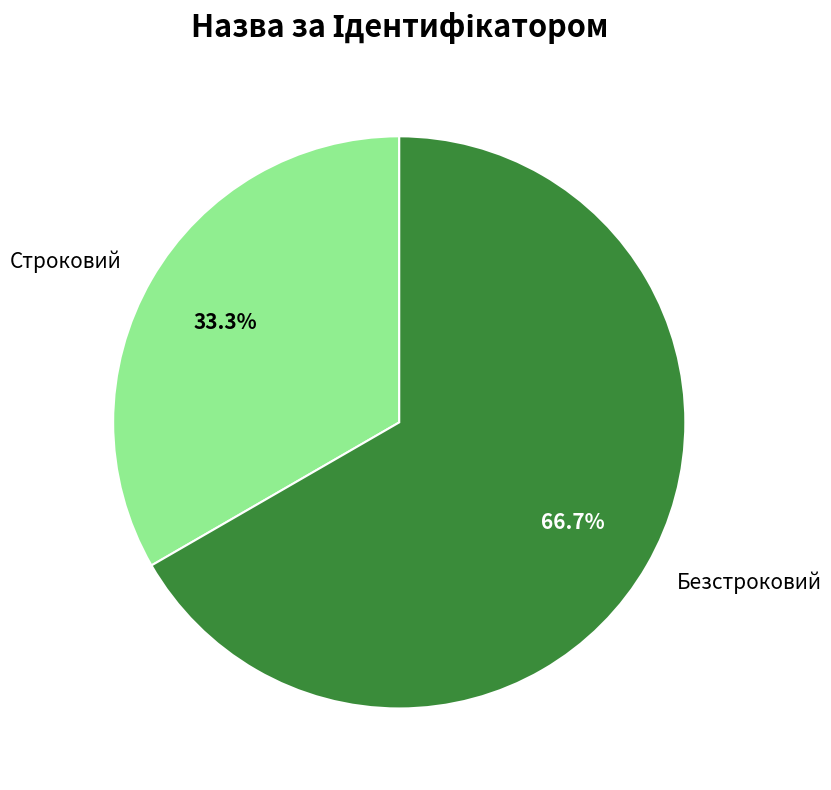

What percentage is the Безстроковий slice, to the nearest percent?

67%